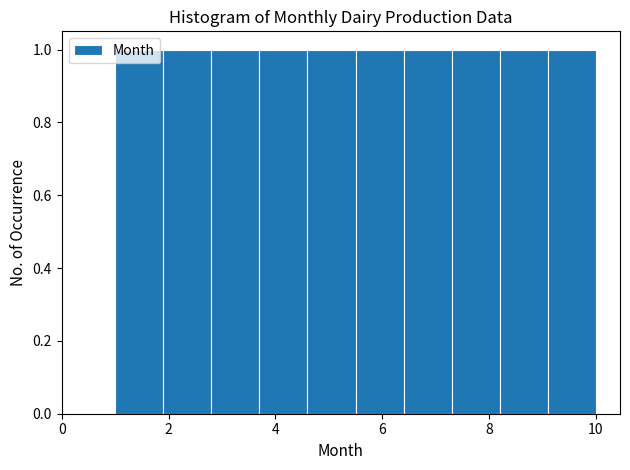

Reading left to right, list every bar in this chart as the range it spans on the x-axis followed by its height. Neither the bar edges nor the heights are printed on the chart, so give them approximately, as read against the axes.

1.0 to 1.9: 1
1.9 to 2.8: 1
2.8 to 3.7: 1
3.7 to 4.6: 1
4.6 to 5.5: 1
5.5 to 6.4: 1
6.4 to 7.3: 1
7.3 to 8.2: 1
8.2 to 9.1: 1
9.1 to 10.0: 1